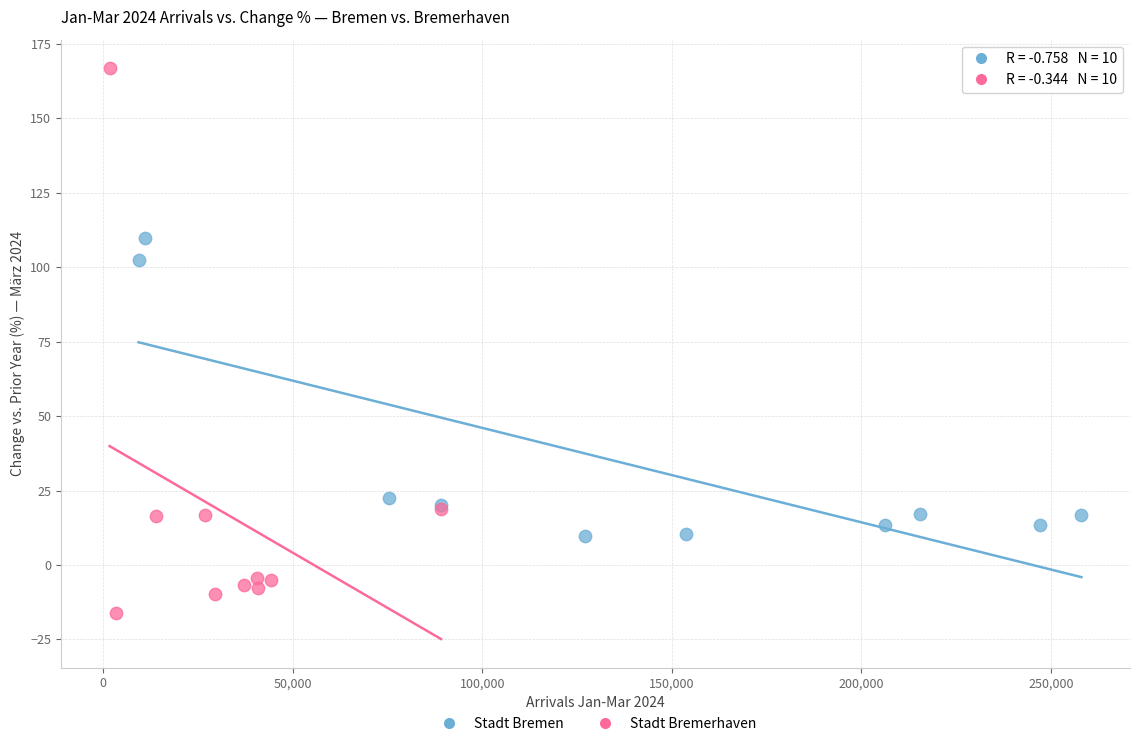

What are all the series names shown in the legend?

Stadt Bremen, Stadt Bremerhaven